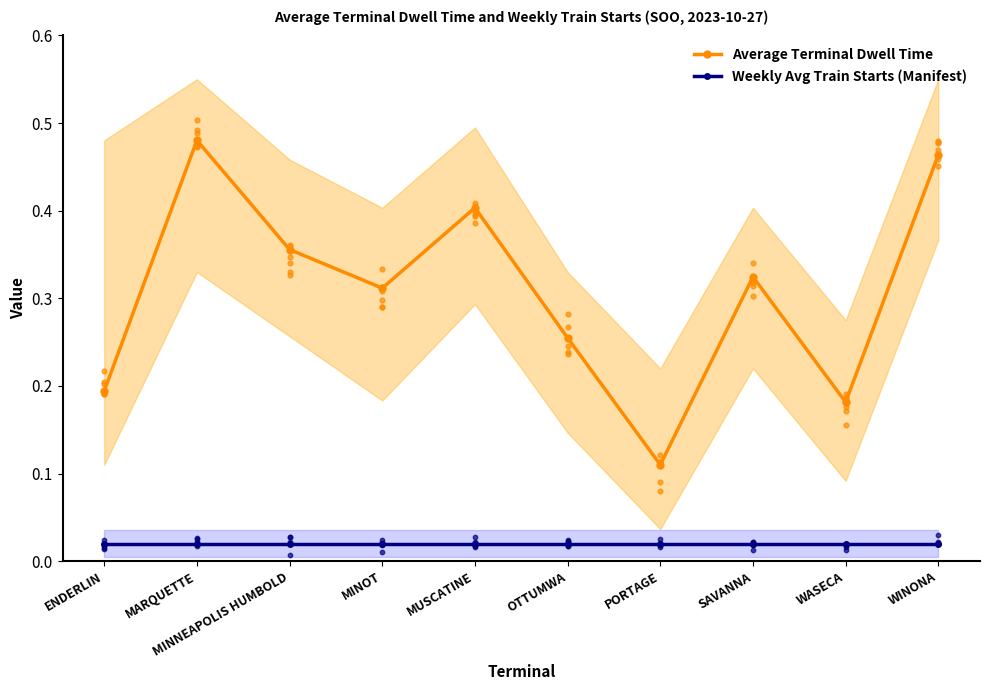

At which category is the sum across all series the highest?

MARQUETTE